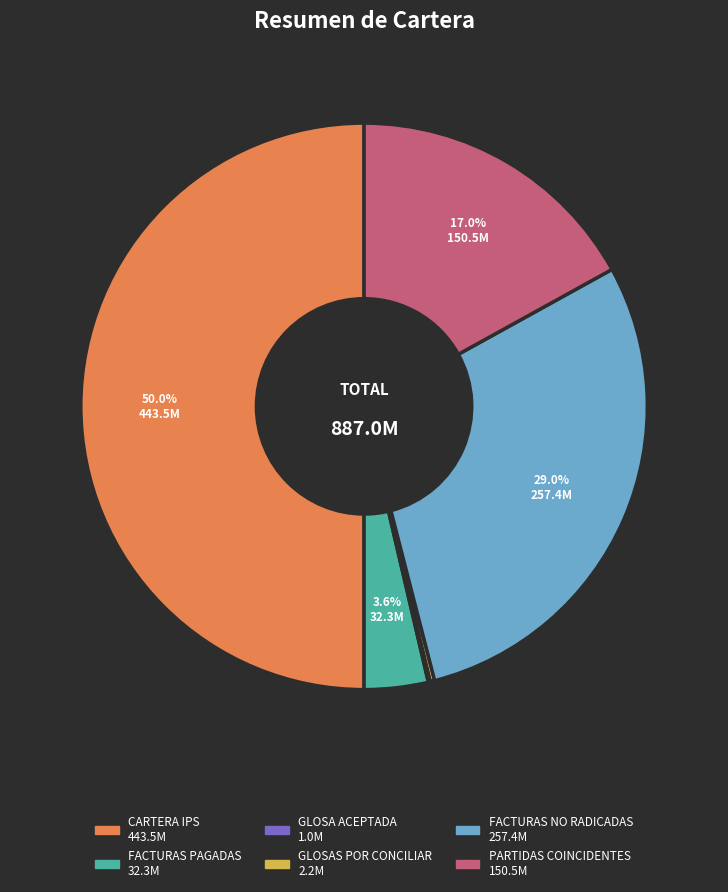

Which slice is the largest?

CARTERA IPS